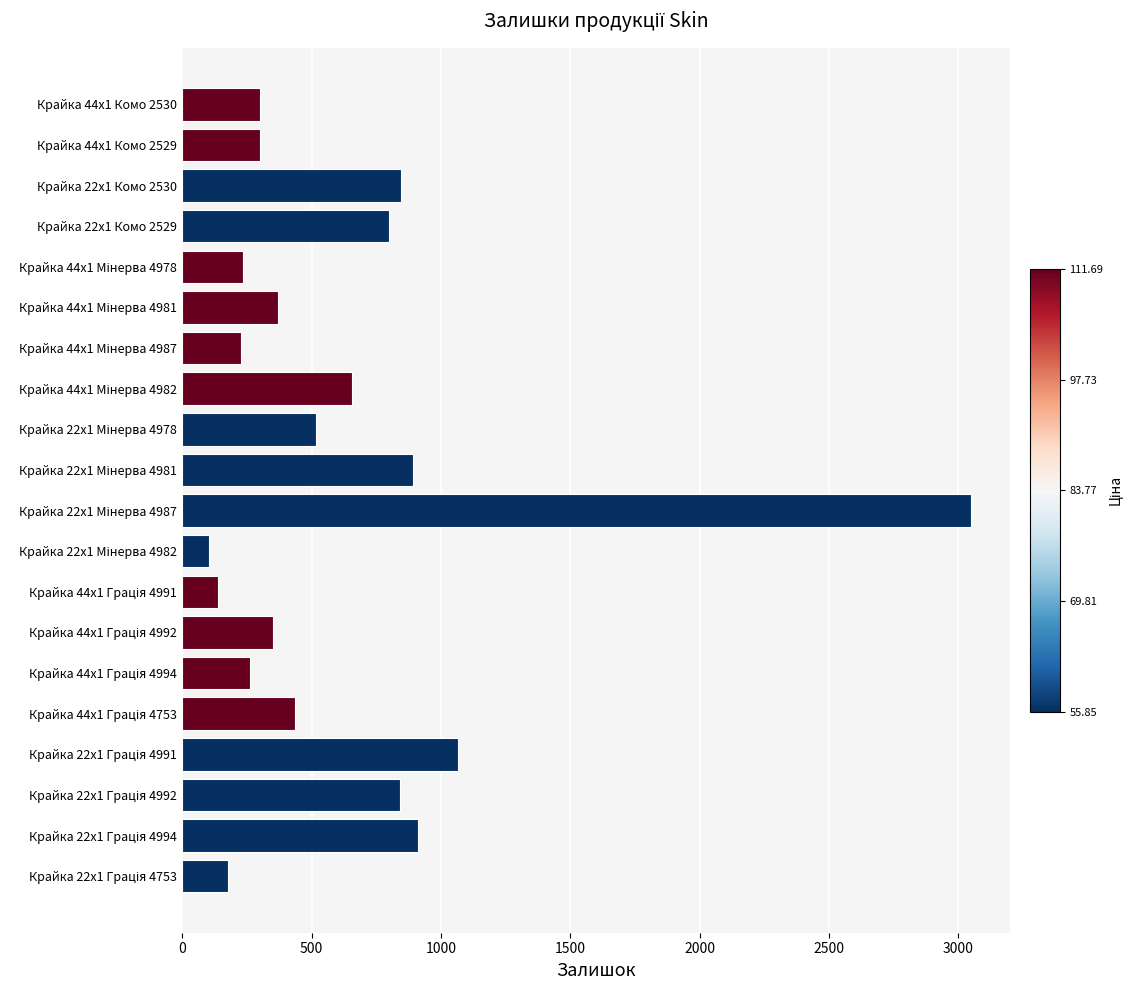

How many categories are shown in the chart?

20